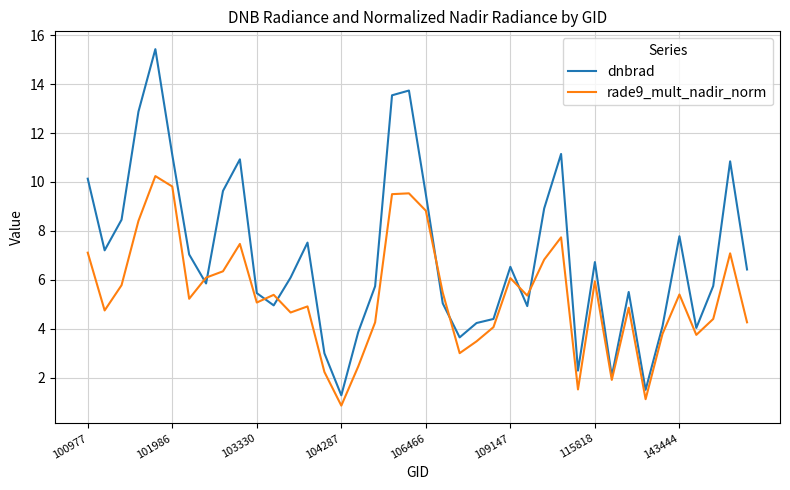

Which series has the largest total across all categories?

dnbrad